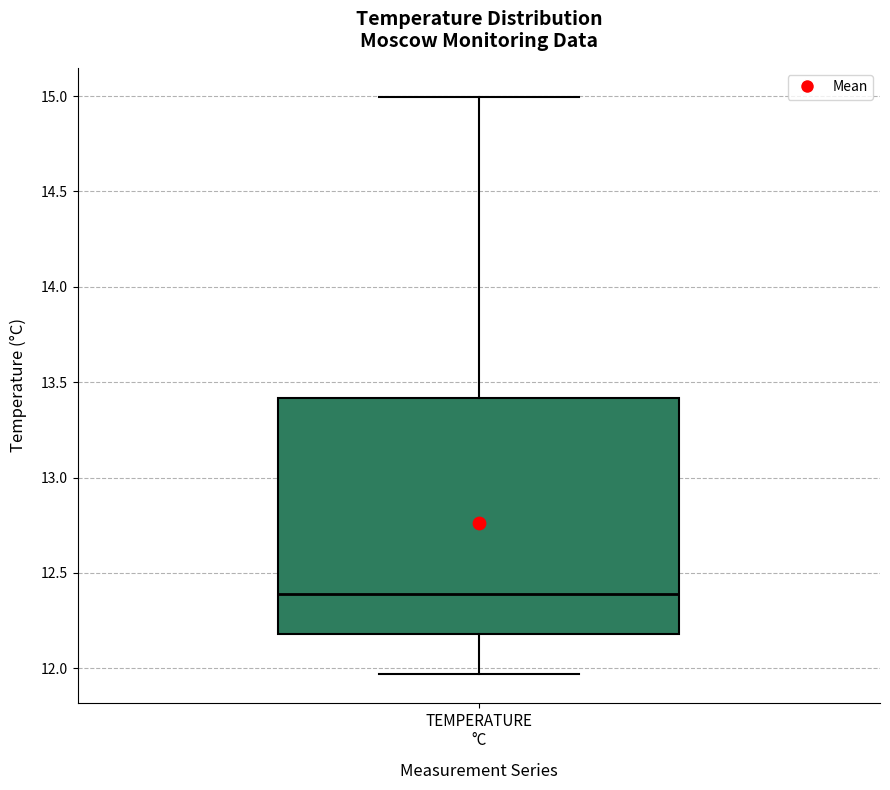

Read this box plot against the y-axis: the position of the median line, the range covered by the box, and the ends of both whiskers. The values are not printed on the chart, so give them approximately, as read against the axis.

median 12.40, box 12.20 to 13.40, whiskers 11.95 to 15.00